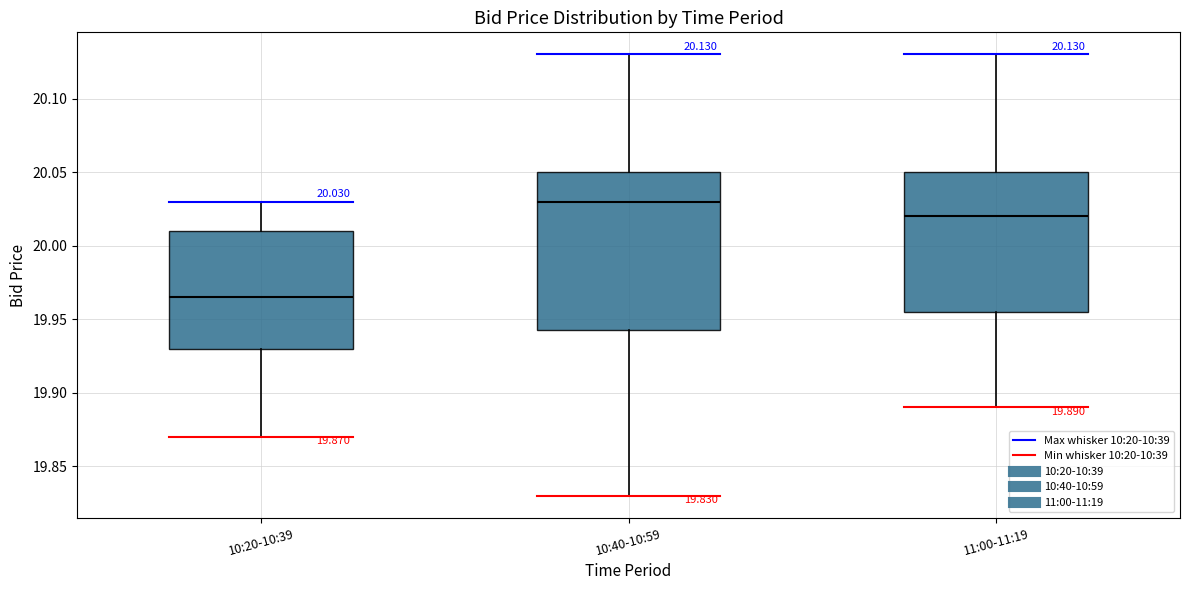

Which box has the highest median line?

10:40-10:59